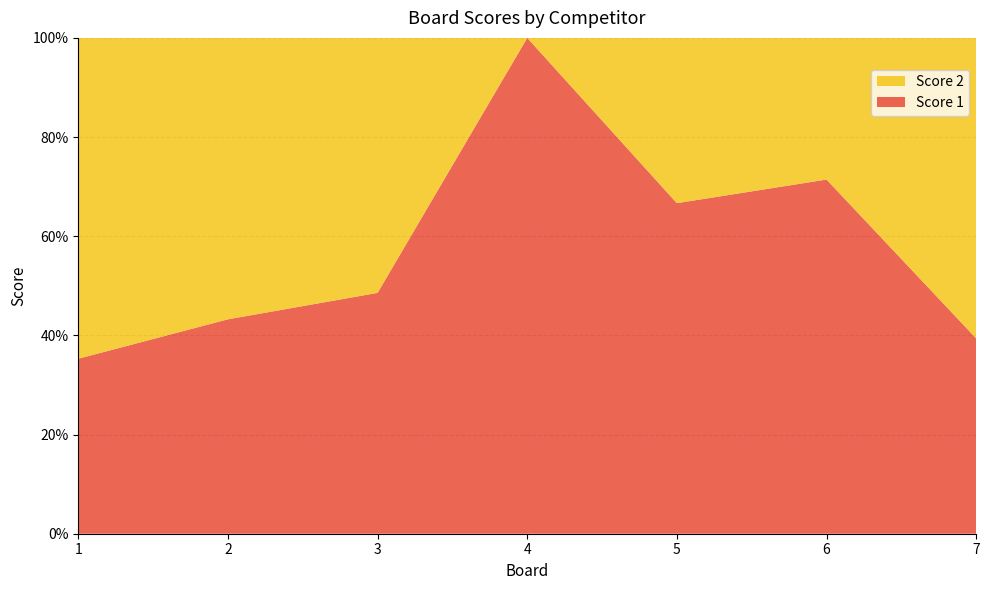

Reading left to right, extract all data points from this chart.

Score 1: 1=12	2=16	3=17	4=20	5=18	6=25	7=13
Score 2: 1=22	2=21	3=18	4=0	5=9	6=10	7=20